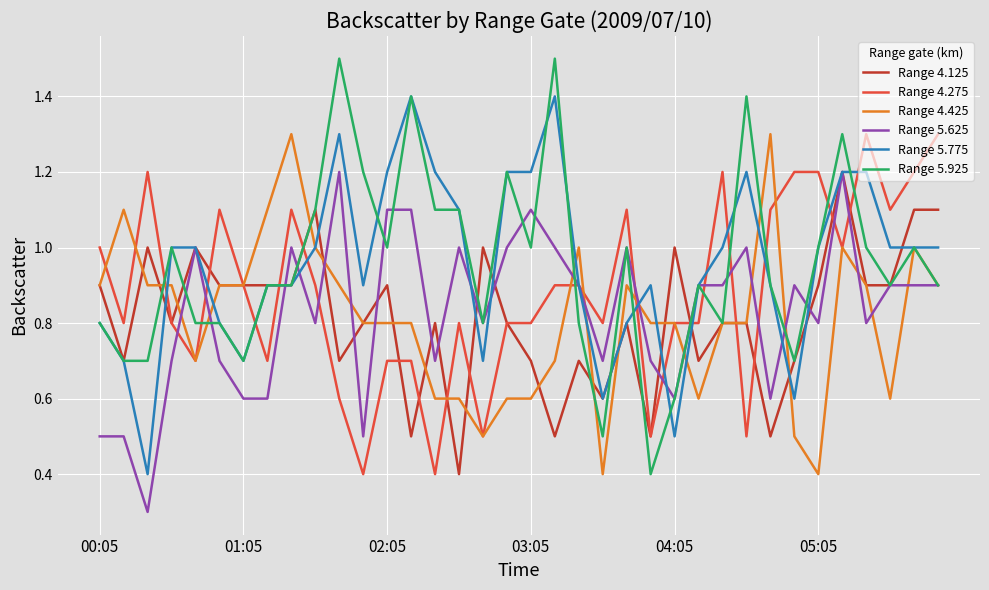

What is the minimum value shown in the chart?

0.3